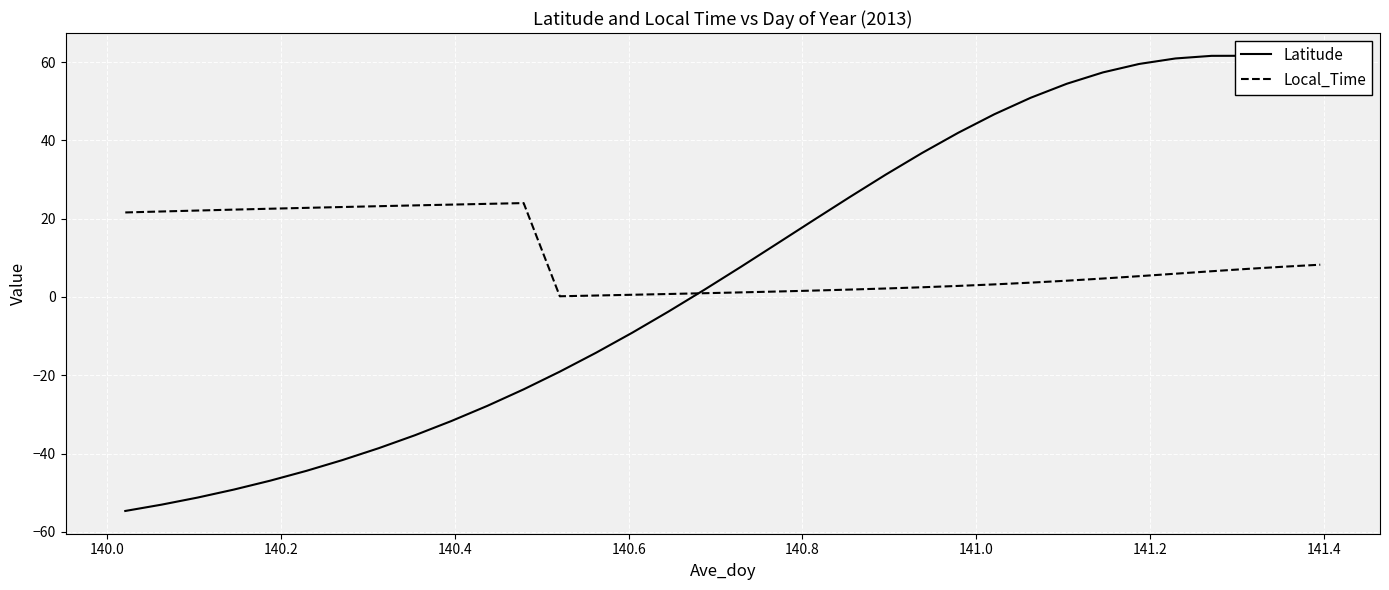

True or false: Local_Time has more than 1 interior local peaks.

False